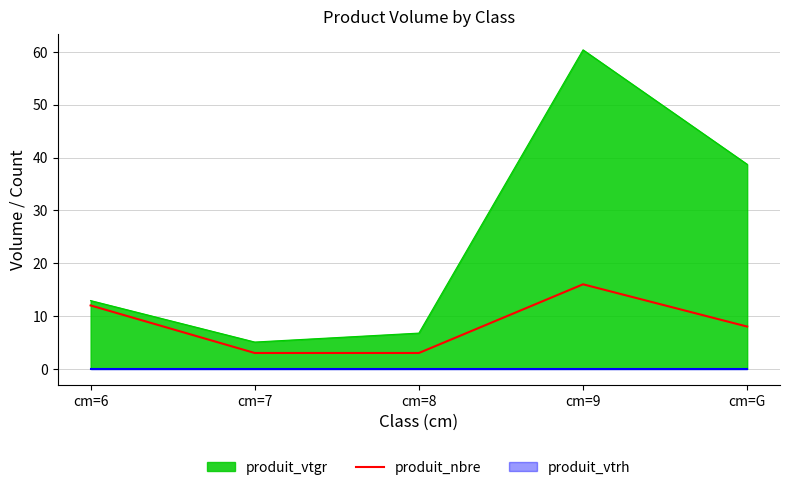

List the labels in order of produit_vtgr value, largest first.

cm=9, cm=G, cm=6, cm=8, cm=7